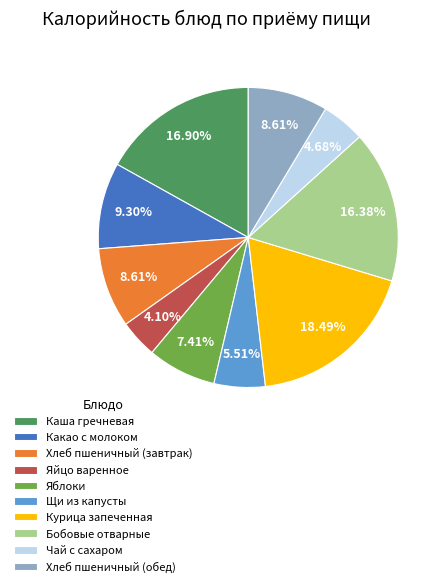

Does Каша гречневая account for over 50% of the chart?

No